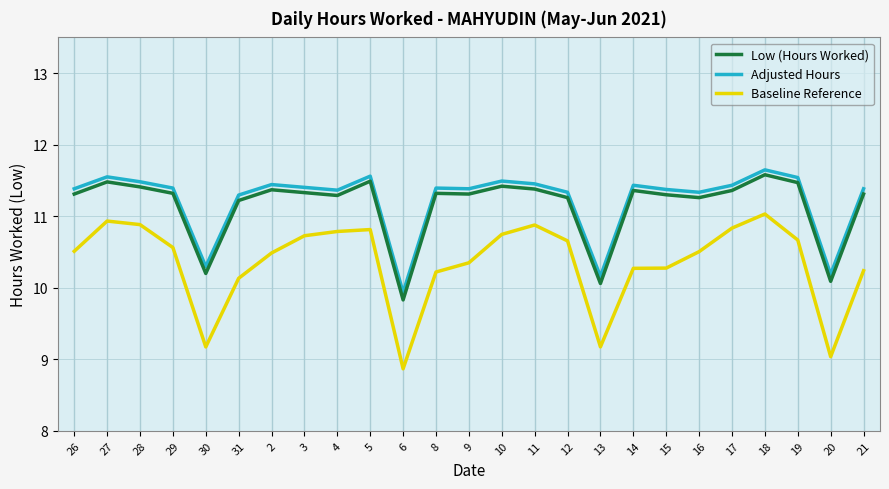

Which series has the largest range (max minus min)?

Baseline Reference